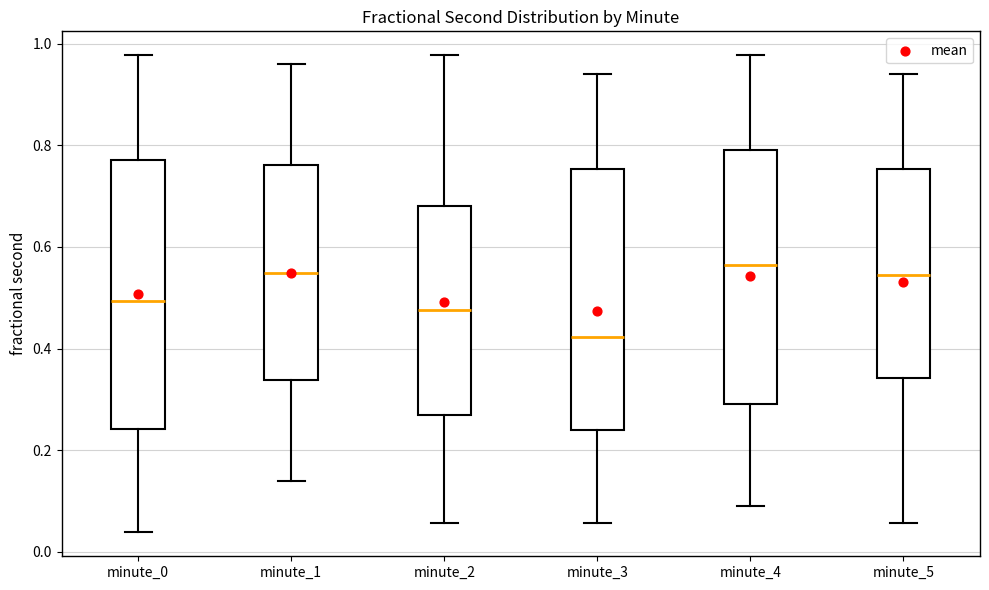

Where does the lower whisker of the box for minute_5 end on the y-axis? The values are not printed on the chart, so give them approximately, as read against the axis.

0.06